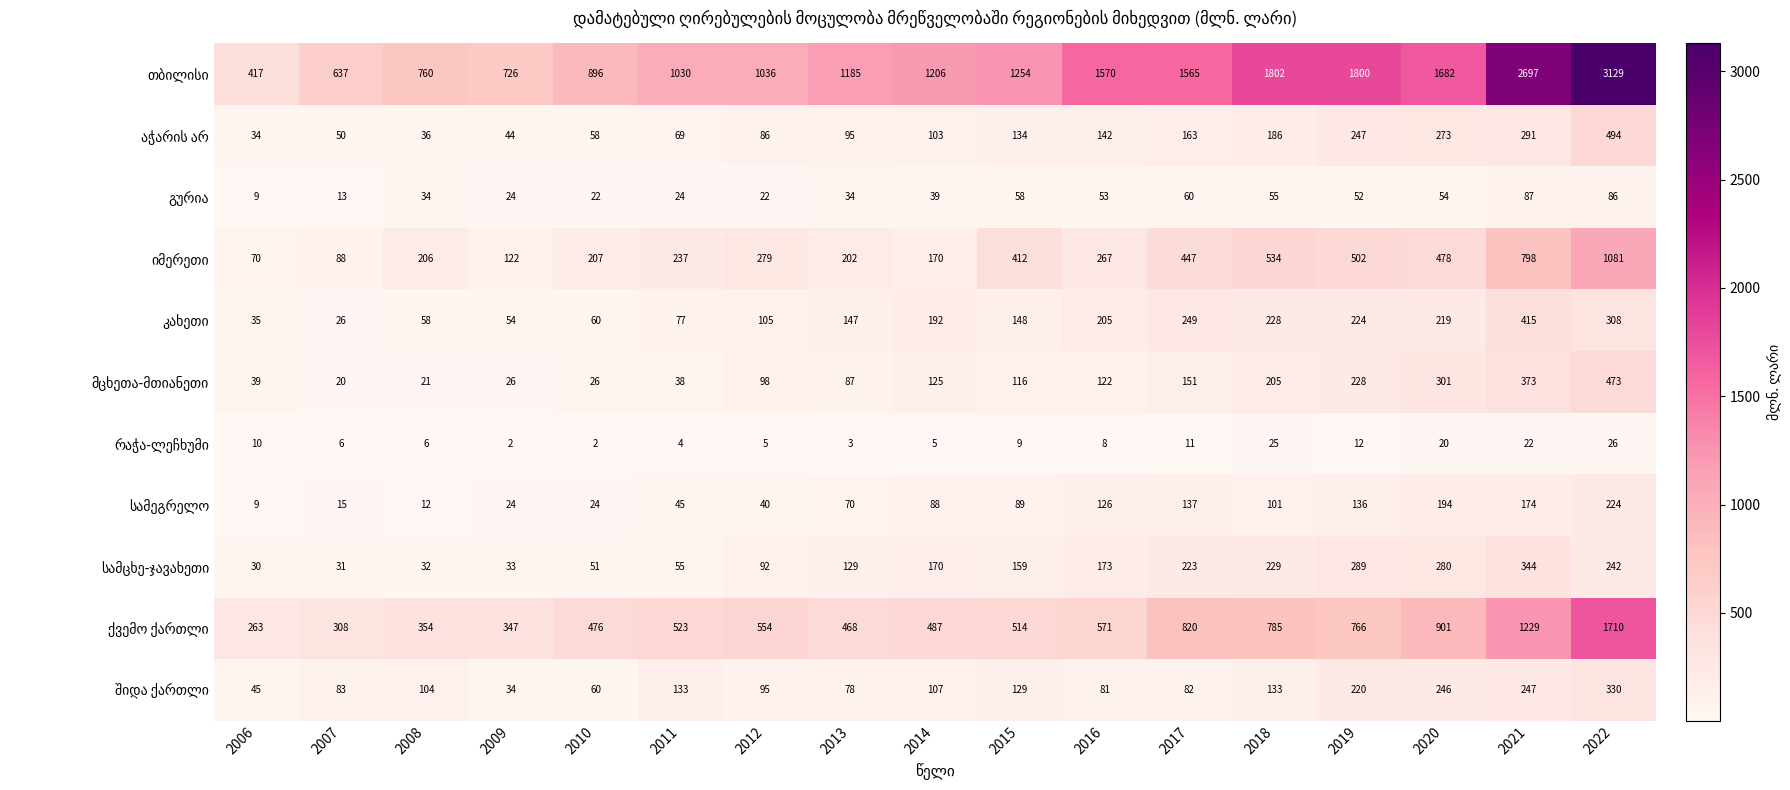

What is the total value across all series at 2009?

1436